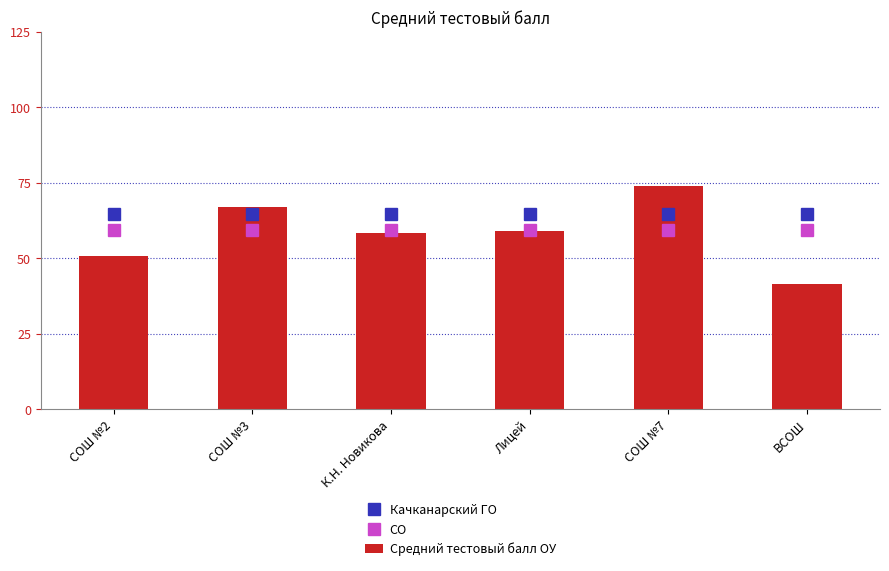

At which label is СО closest to 59?

СОШ №2